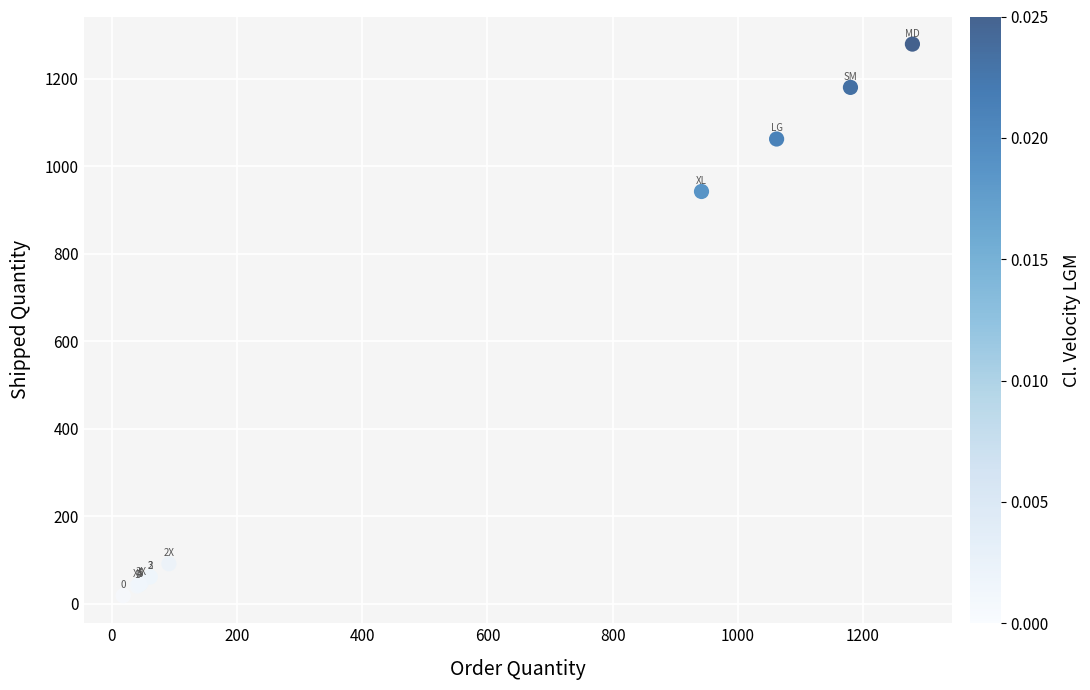

What Y value in the scatter plot is closest to 648?

942